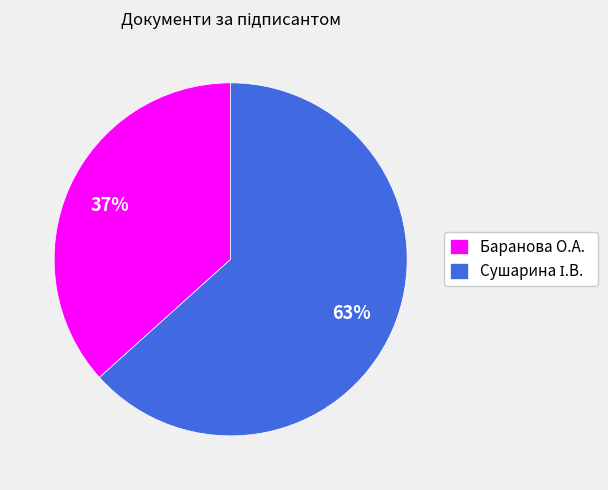

True or false: Баранова О.А. accounts for 37% of the total.

True